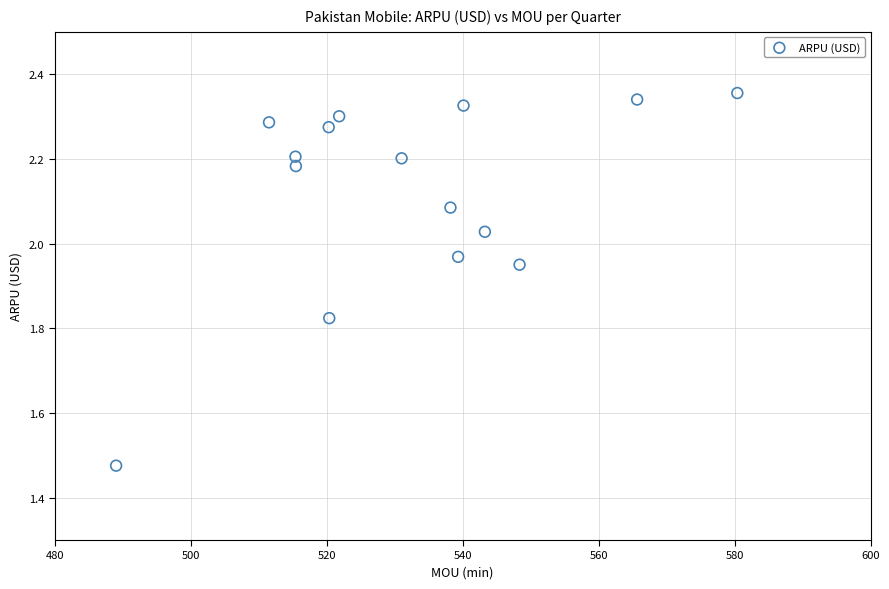

What is the range of Y values (max minus min)?

0.9